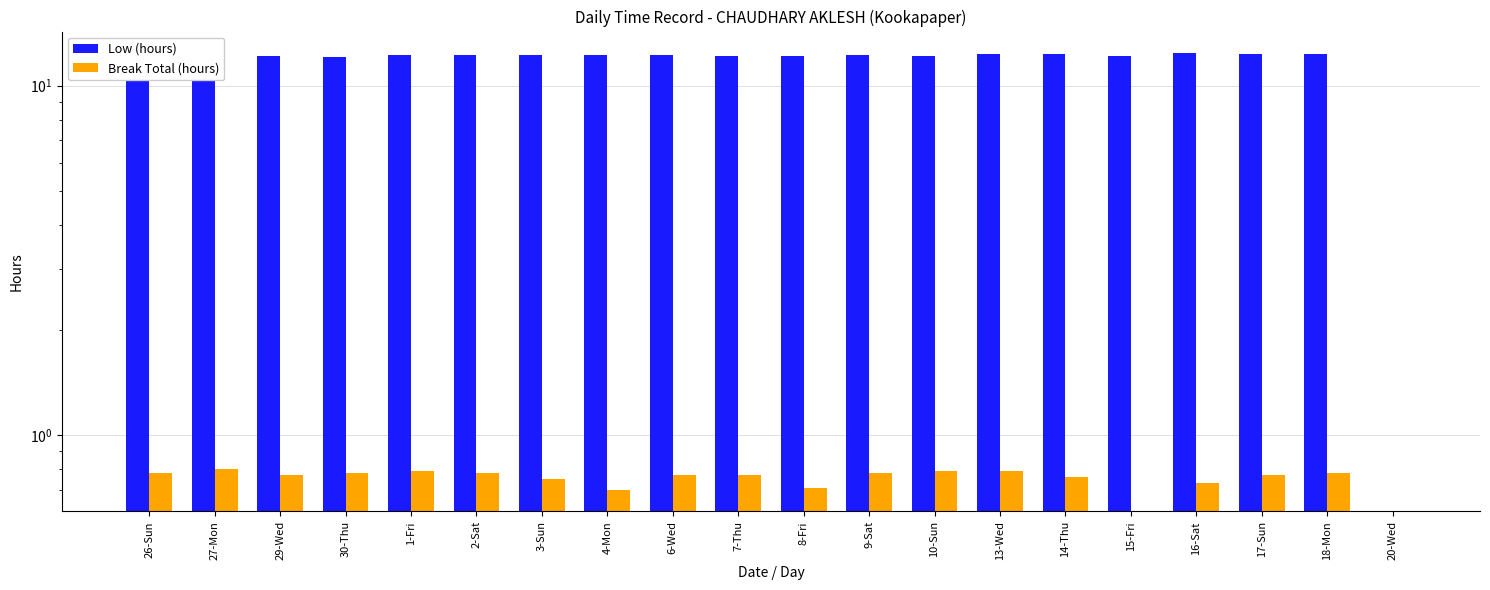

What are all the series names shown in the legend?

Low (hours), Break Total (hours)